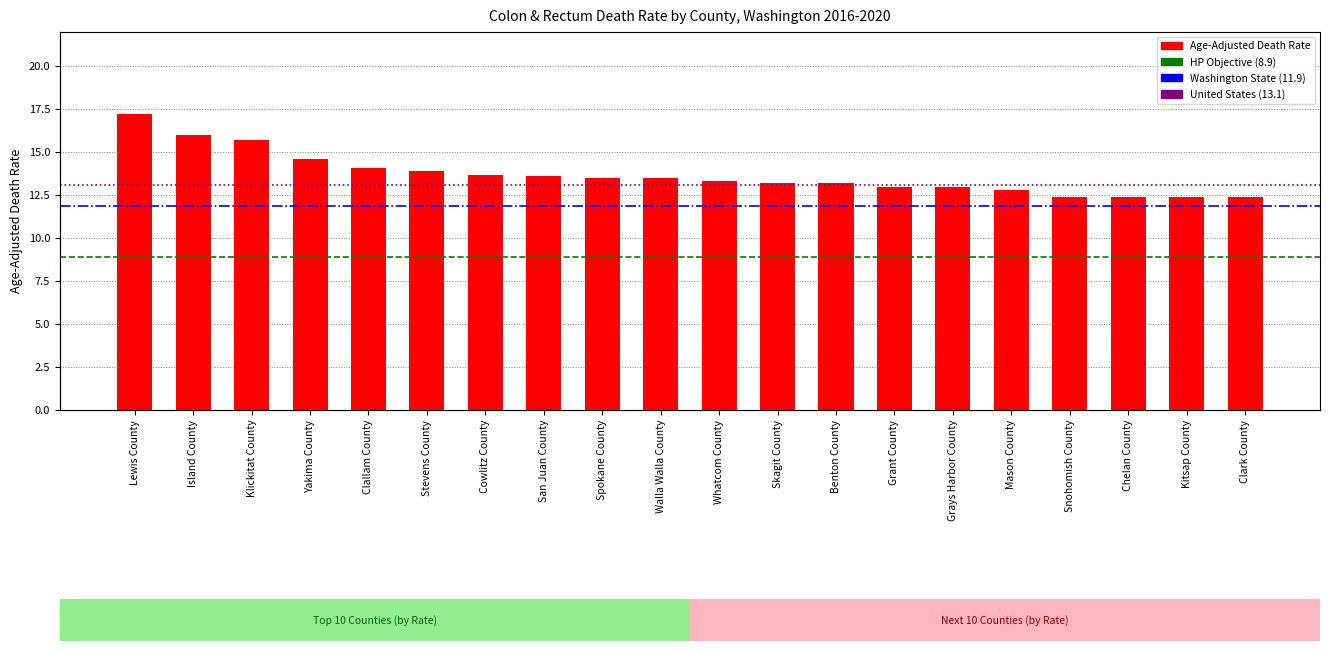

At which label does the data first exceed 13?

Lewis County